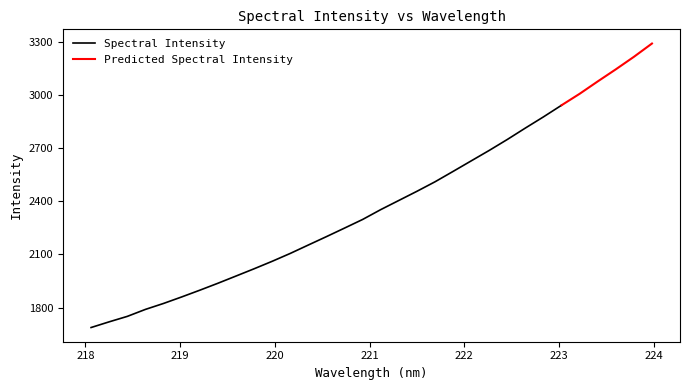

Reading left to right, transcribe all the data shown in this chart.

218.0596=1687.0	218.2508=1719.2	218.442=1750.0	218.6332=1789.5	218.8244=1823.1	219.0156=1859.8	219.2067=1897.9	219.3979=1937.2	219.589=1978.0	219.7801=2019.0	219.9712=2061.4	220.1623=2106.0	220.3533=2153.6	220.5444=2201.0	220.7354=2249.3	220.9264=2298.1	221.1174=2353.7	221.3083=2405.5	221.4993=2457.2	221.6902=2511.0	221.8812=2569.8	222.0721=2629.2	222.263=2688.6	222.4538=2750.4	222.6447=2815.1	222.8355=2878.2	223.0264=2944.0	223.2172=3008.7	223.408=3078.6	223.5987=3146.9	223.7895=3217.6	223.9802=3292.7